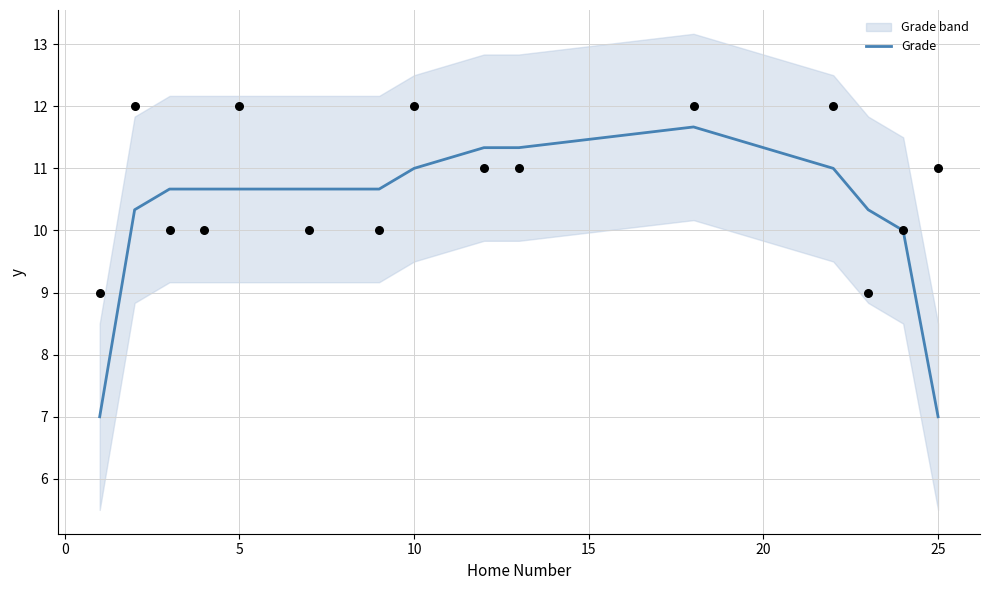

What is the highest value of the Grade series?

11.7